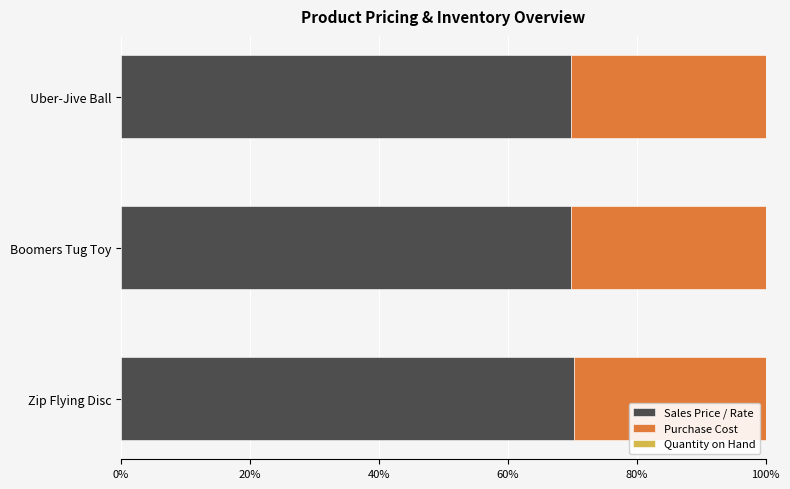

What is the sum of the Sales Price / Rate values at Uber-Jive Ball and Zip Flying Disc?

140.1